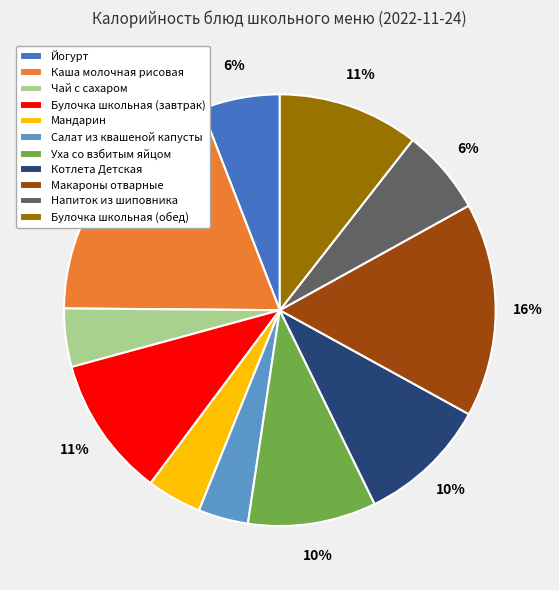

Does Уха со взбитым яйцом represent more than half of the total?

No